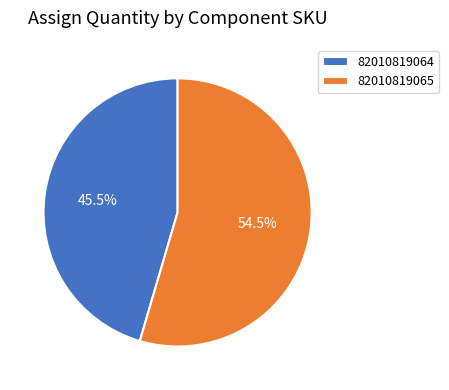

Count the number of slices in the pie.

2